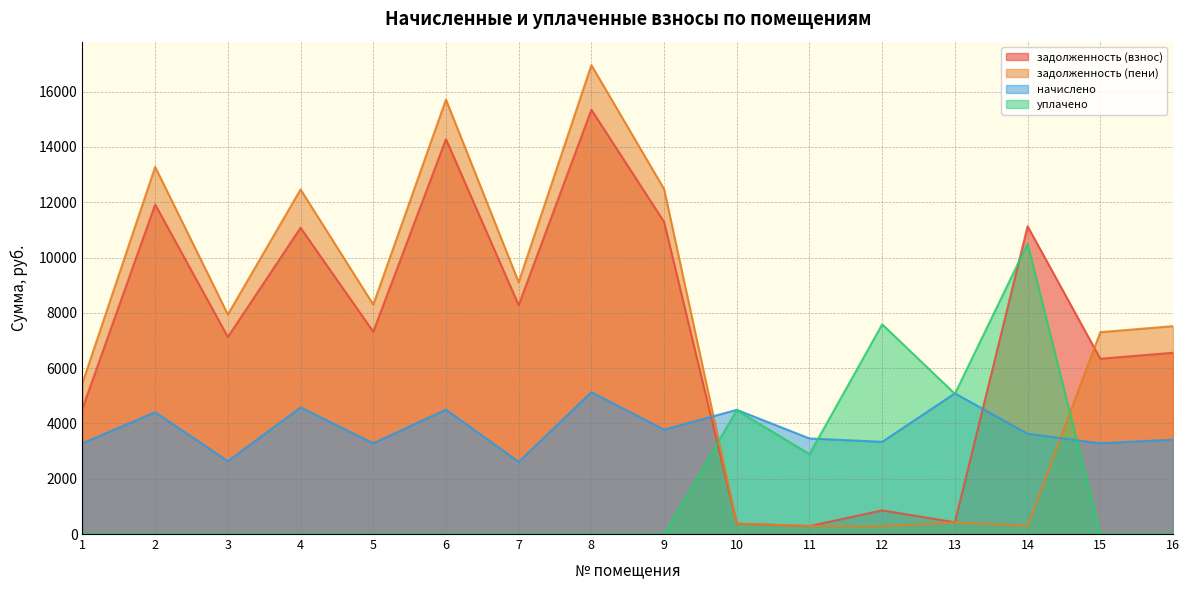

What is the difference between the уплачено values at 7 and 14?

10500.6